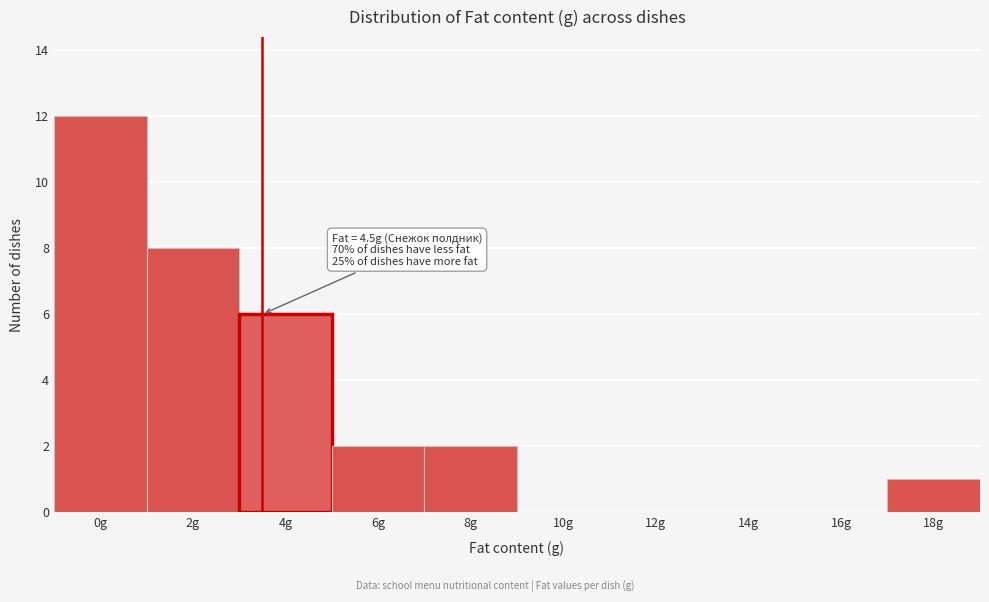

Reading left to right, extract all data points from this chart.

0g=12	2g=8	4g=6	6g=2	8g=2	10g=0	12g=0	14g=0	16g=0	18g=1